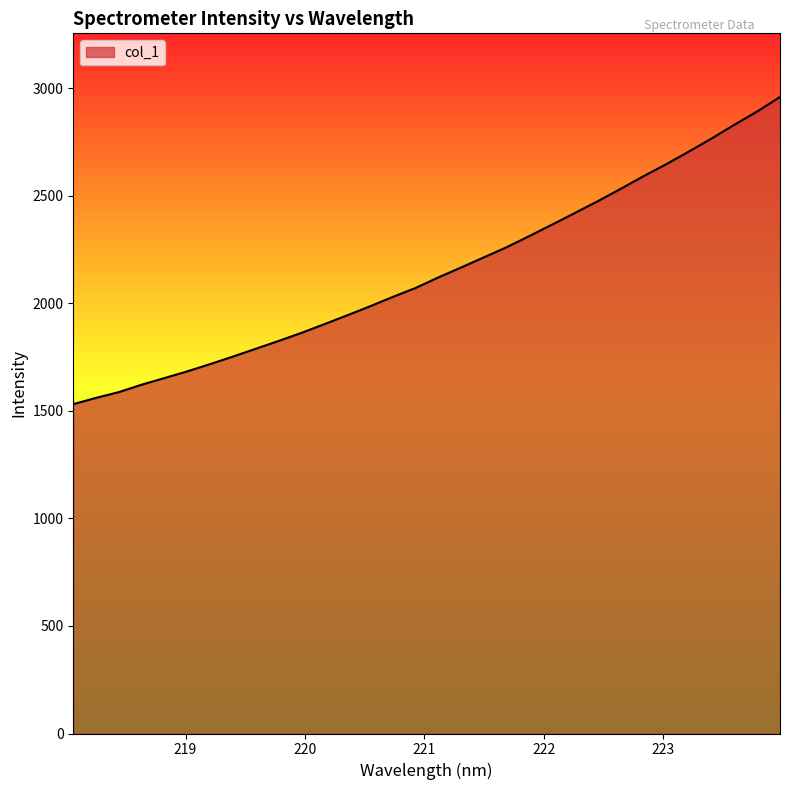

What is the smallest value displayed?

1531.0